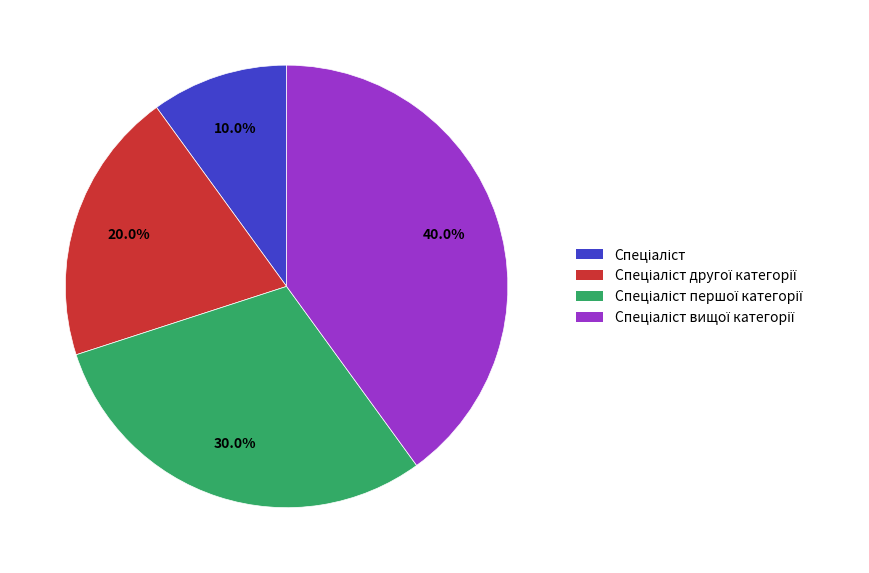

Is there any slice that represents more than half of the pie?

No